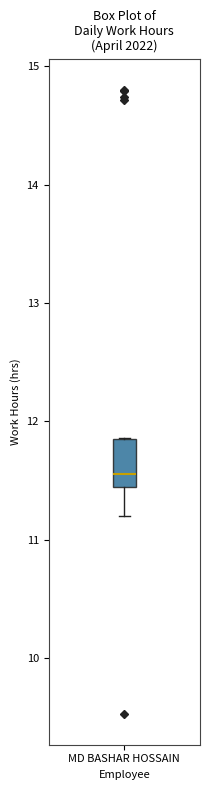

Where does the median line of the box for MD BASHAR HOSSAIN sit on the y-axis? The values are not printed on the chart, so give them approximately, as read against the axis.

11.6